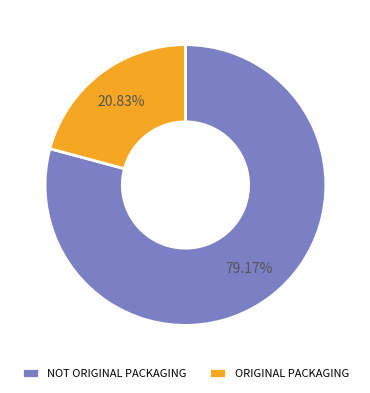

To the nearest percent, what is the combined percentage of ORIGINAL PACKAGING and NOT ORIGINAL PACKAGING?

100%